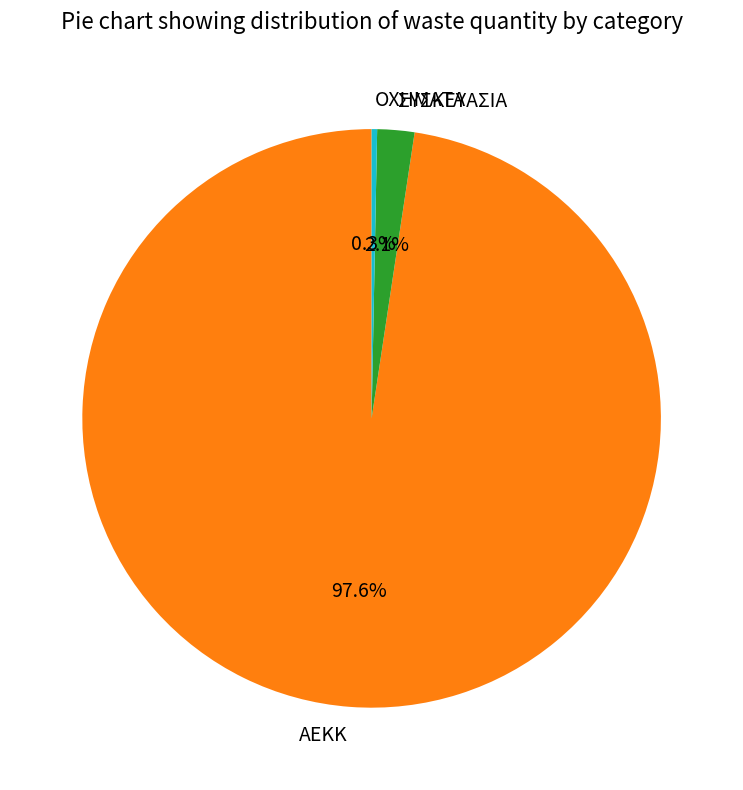

To the nearest percent, what is the average slice percentage?

33%